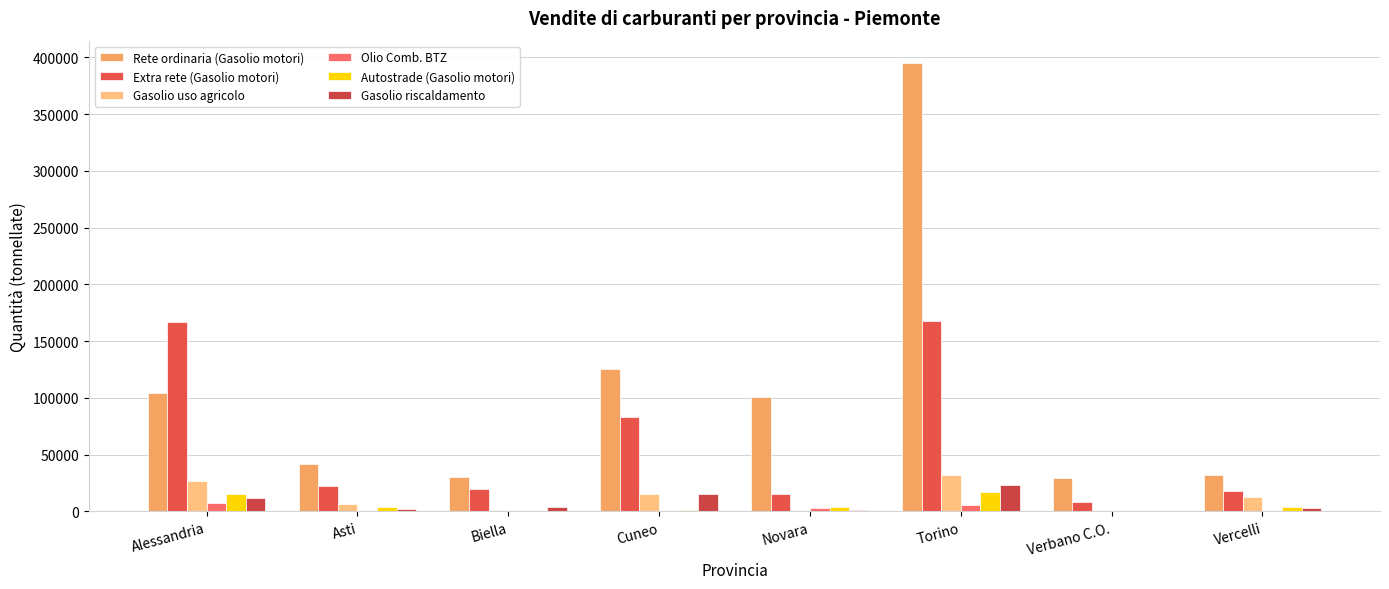

At which category is the sum across all series the highest?

Torino